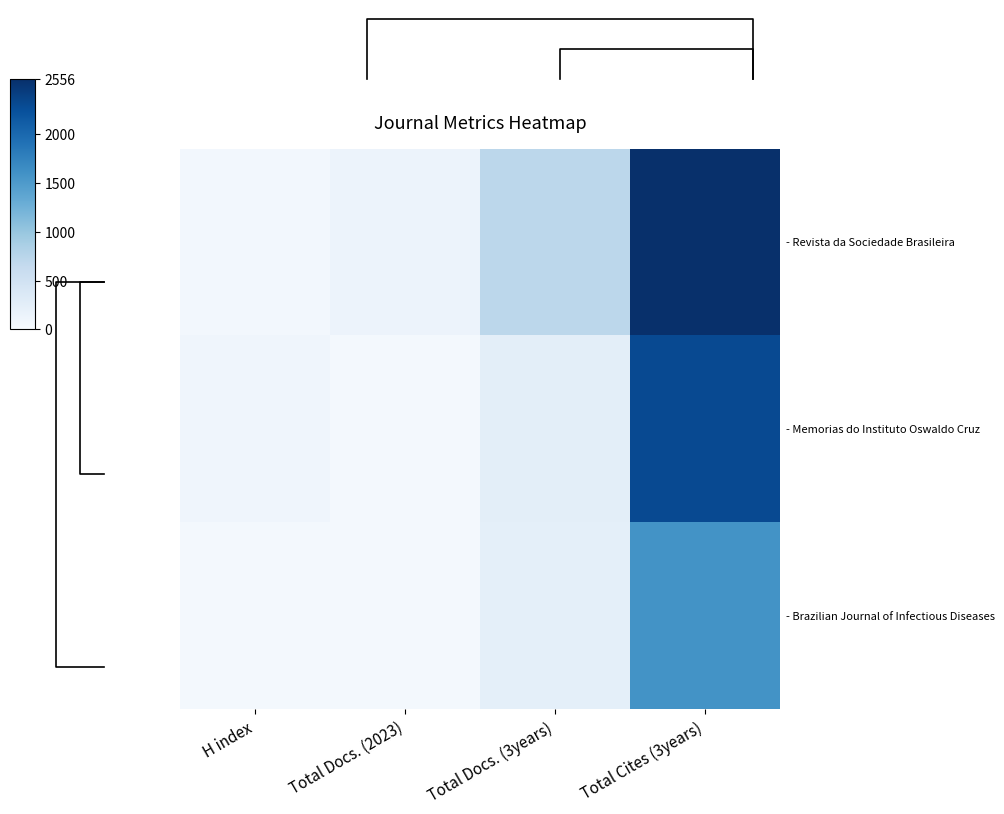

What is the difference between the highest and lowest values at Total Docs. (2023)?

99